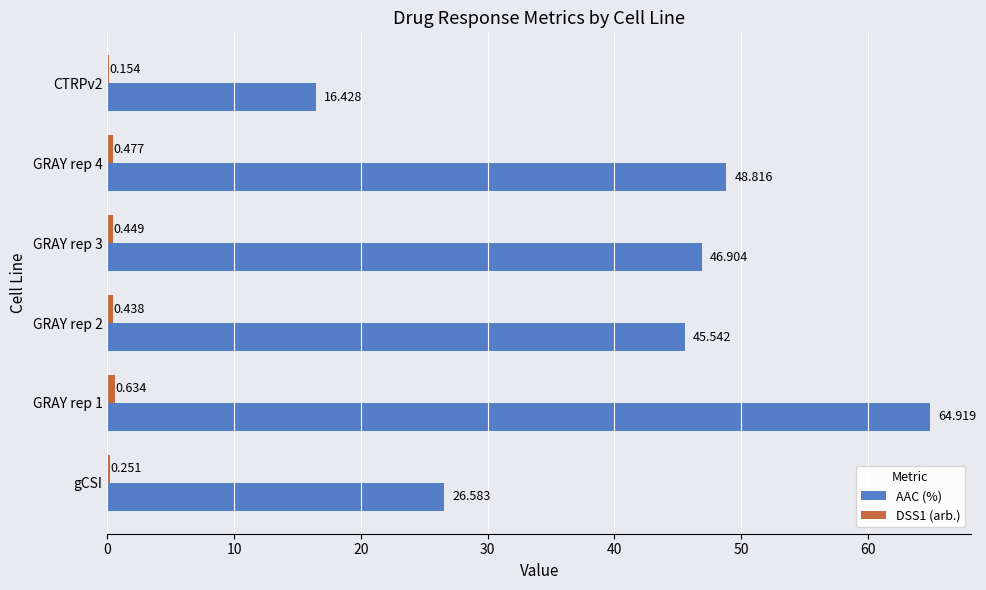

Which series changed the most between gCSI and CTRPv2?

AAC (%)